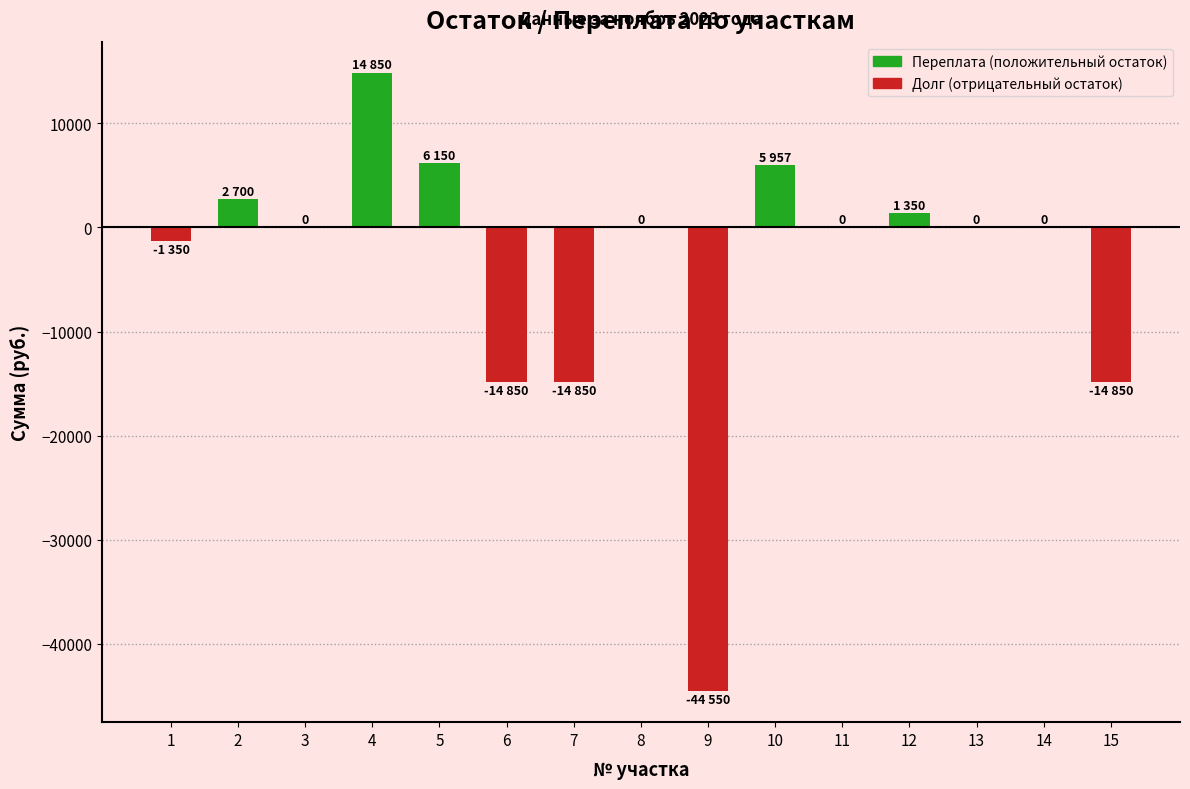

What is the sum of the values at 9 and 7?

-59400.0